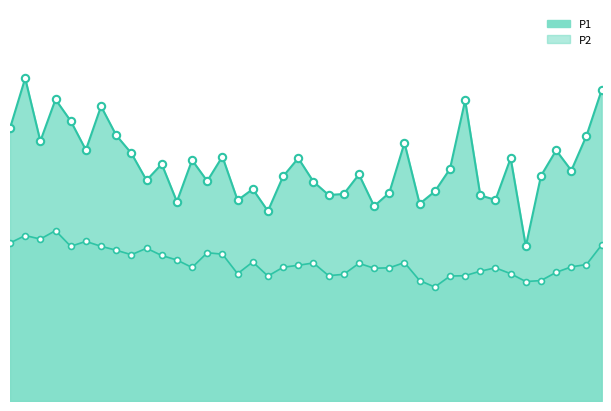

Which series has the largest total across all categories?

P1